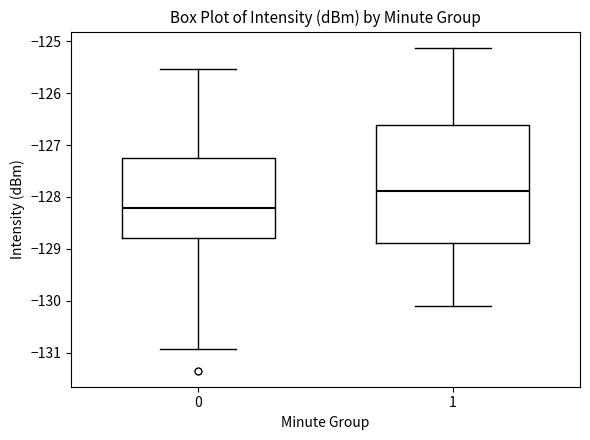

Reading left to right, transcribe this box plot: for each box, give where its median line is, the range the box spans, and where its two whiskers end, as read against the y-axis. The values are not printed on the chart, so give them approximately, as read against the axis.

0: median -128.2, box -128.8 to -127.2, whiskers -130.9 to -125.5
1: median -127.9, box -128.9 to -126.6, whiskers -130.1 to -125.1